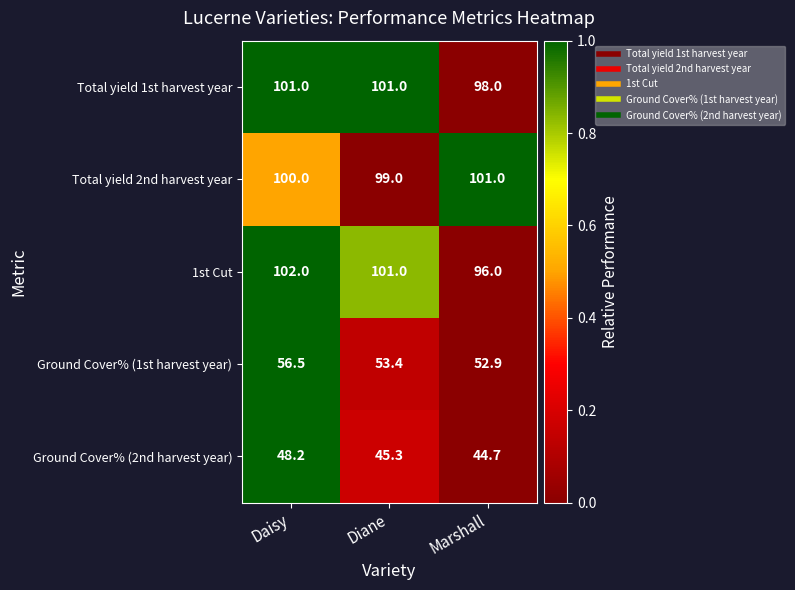

Rank the series at Marshall from lowest to highest value.

Ground Cover% (2nd harvest year), Ground Cover% (1st harvest year), 1st Cut, Total yield 1st harvest year, Total yield 2nd harvest year